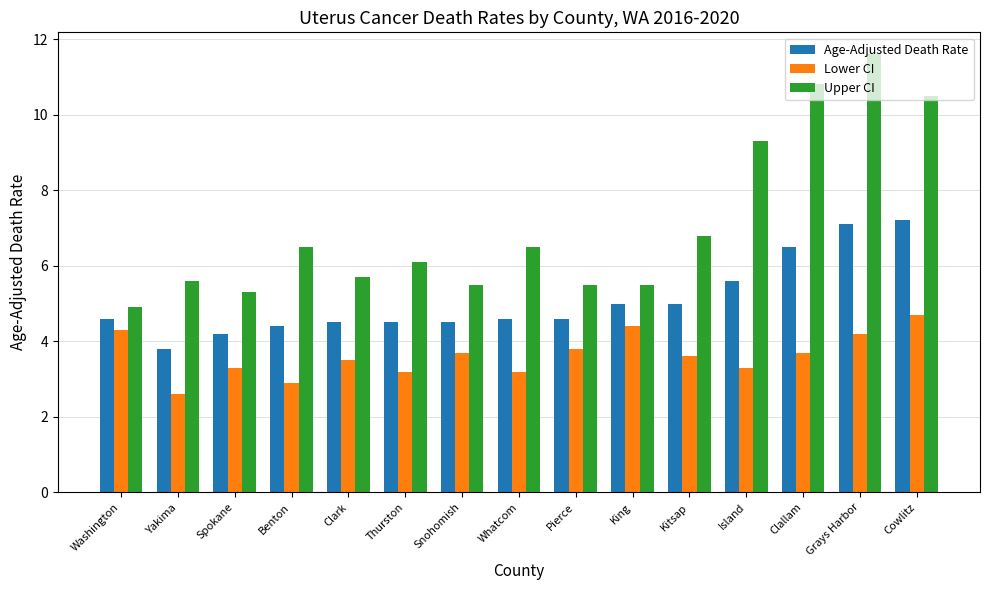

Reading right to left, what are all the values shown in this chart?

Age-Adjusted Death Rate: Cowlitz=7.2	Grays Harbor=7.1	Clallam=6.5	Island=5.6	Kitsap=5.0	King=5.0	Pierce=4.6	Whatcom=4.6	Snohomish=4.5	Thurston=4.5	Clark=4.5	Benton=4.4	Spokane=4.2	Yakima=3.8	Washington=4.6
Lower CI: Cowlitz=4.7	Grays Harbor=4.2	Clallam=3.7	Island=3.3	Kitsap=3.6	King=4.4	Pierce=3.8	Whatcom=3.2	Snohomish=3.7	Thurston=3.2	Clark=3.5	Benton=2.9	Spokane=3.3	Yakima=2.6	Washington=4.3
Upper CI: Cowlitz=10.5	Grays Harbor=11.6	Clallam=10.8	Island=9.3	Kitsap=6.8	King=5.5	Pierce=5.5	Whatcom=6.5	Snohomish=5.5	Thurston=6.1	Clark=5.7	Benton=6.5	Spokane=5.3	Yakima=5.6	Washington=4.9